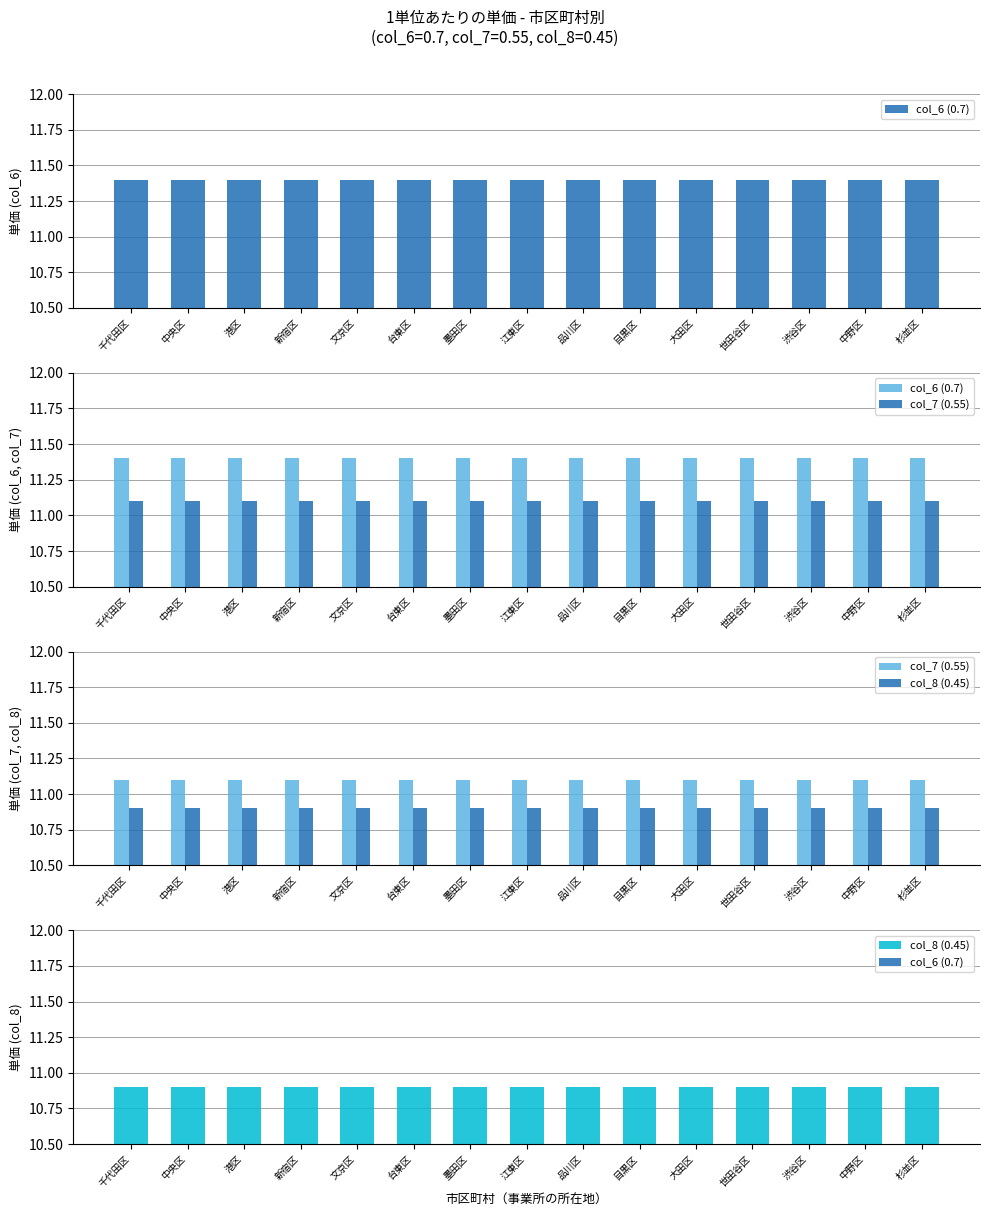

What position from the right is 品川区?

7